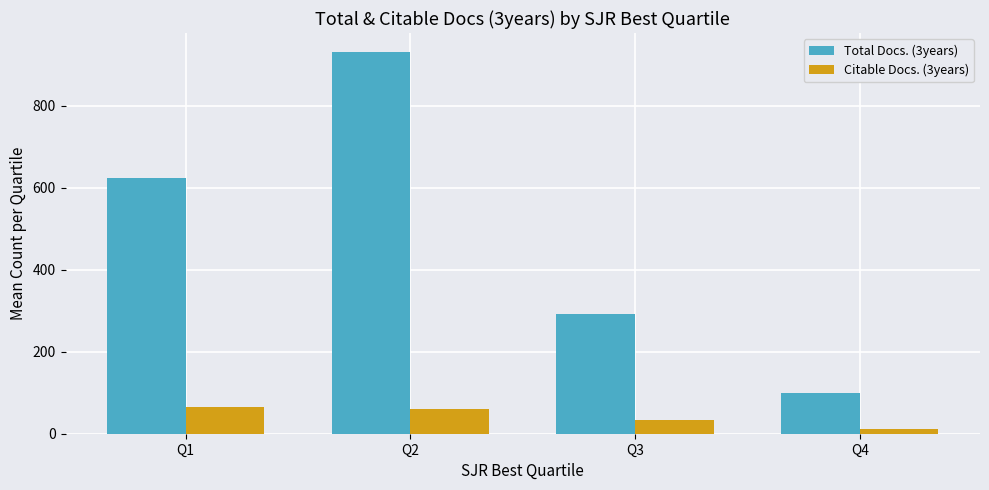

What is the sum of all Total Docs. (3years) values?

1945.2